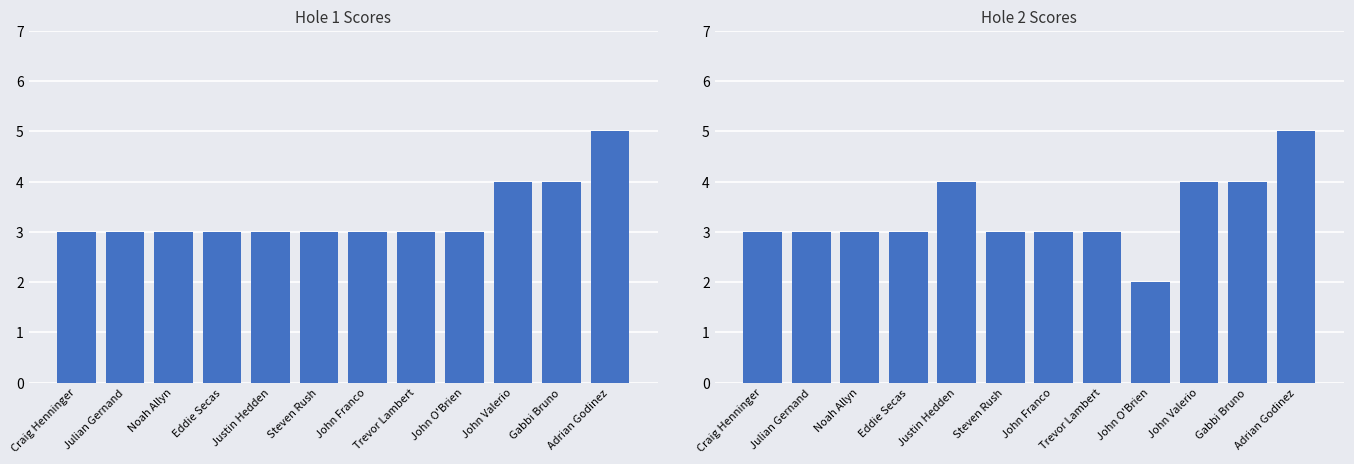

The value of hole_2Y at Justin Hedden is 4. True or false?

True